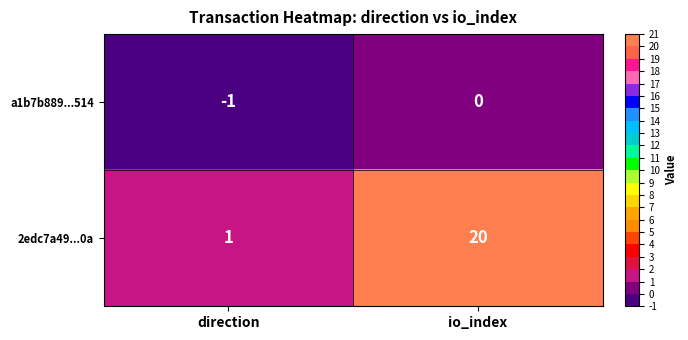

The value of 2edc7a49...0a at io_index is 20. True or false?

True